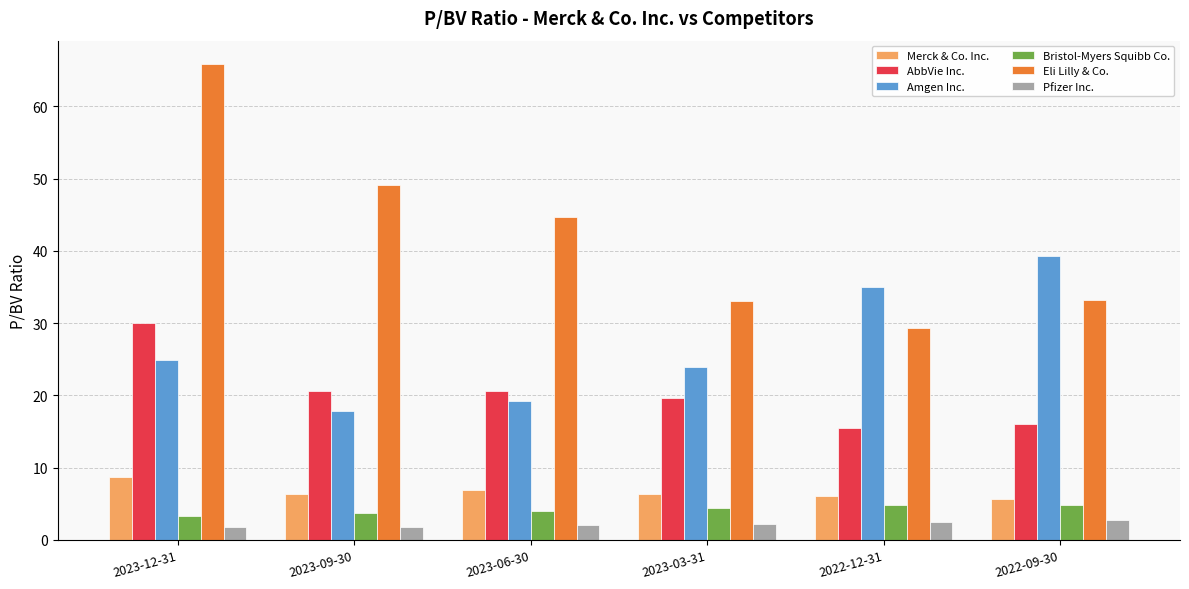

Is the value of AbbVie Inc. at 2023-12-31 greater than the value of Eli Lilly & Co. at 2022-12-31?

Yes